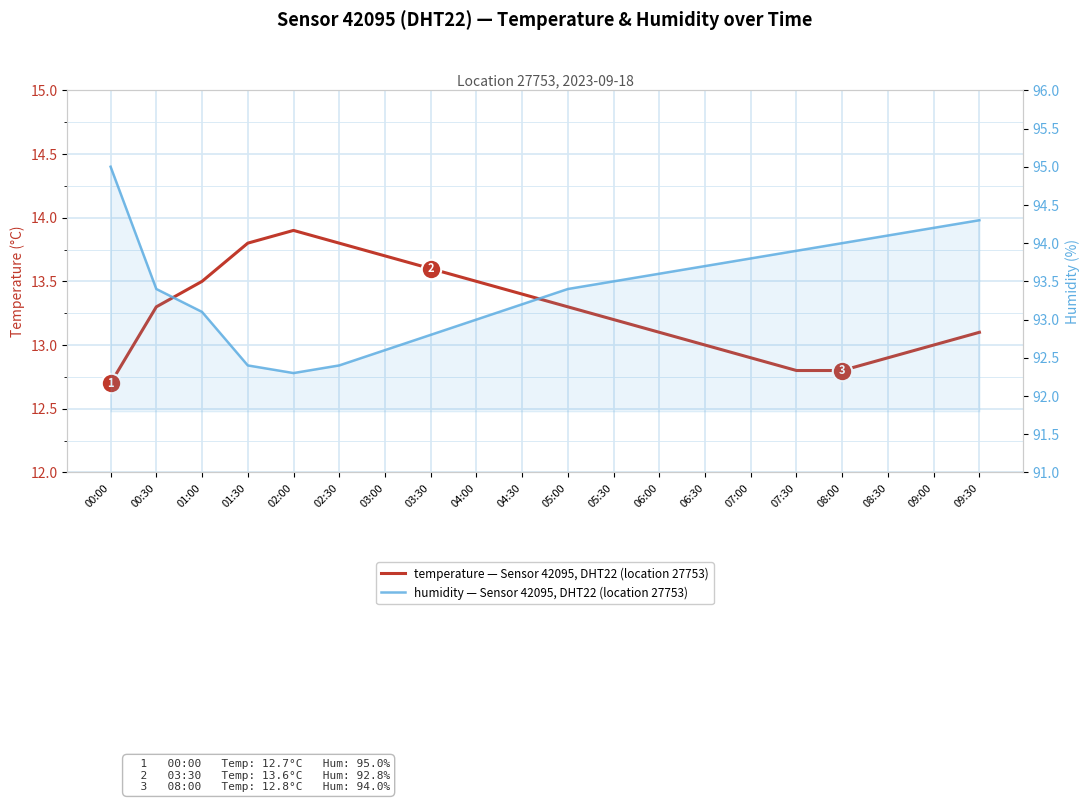

Which has a higher value, 00:00 or 08:30?

08:30